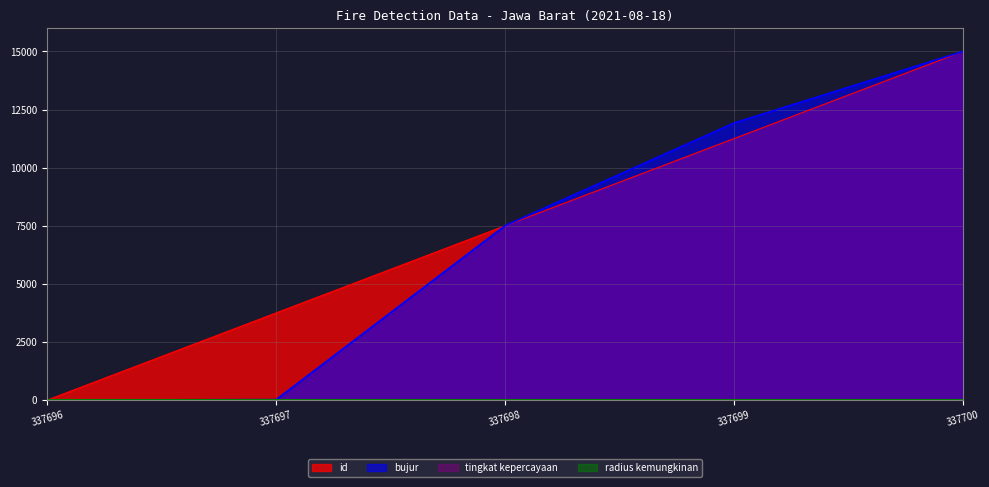

Between 337698 and 337696, which is larger?

337698